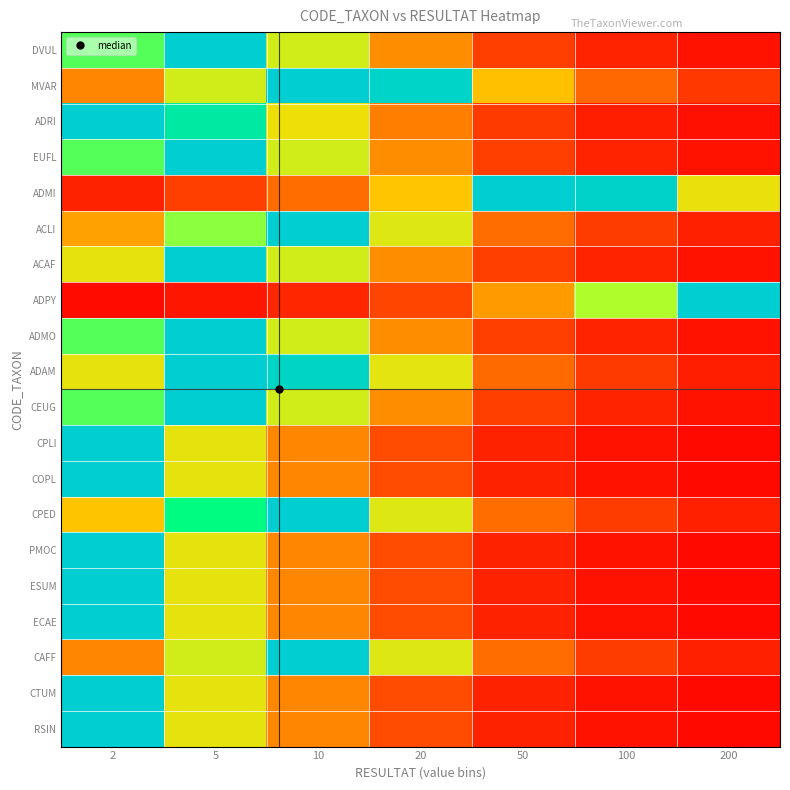

Which series changed the most between 20 and 50?

ADMI